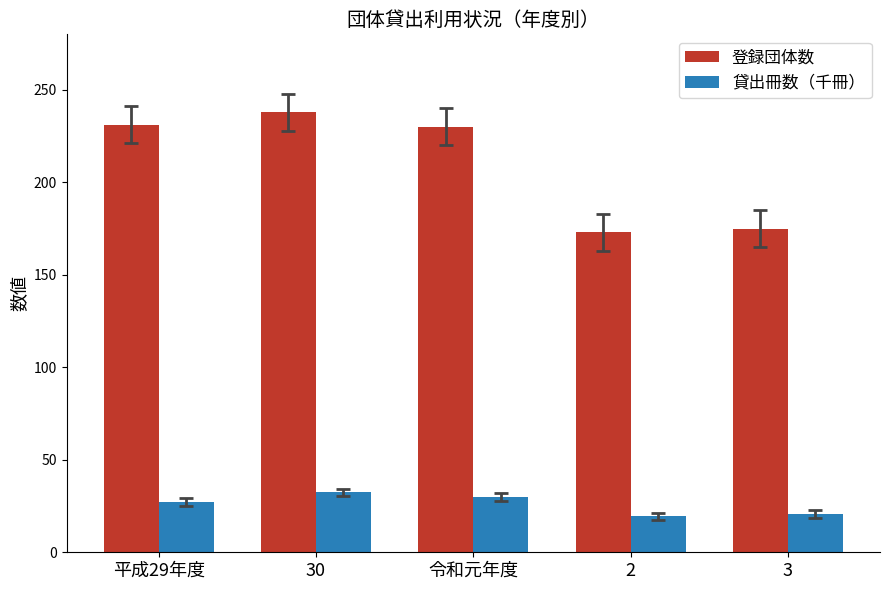

The value of 登録団体数 at 平成29年度 is 77.9. True or false?

False